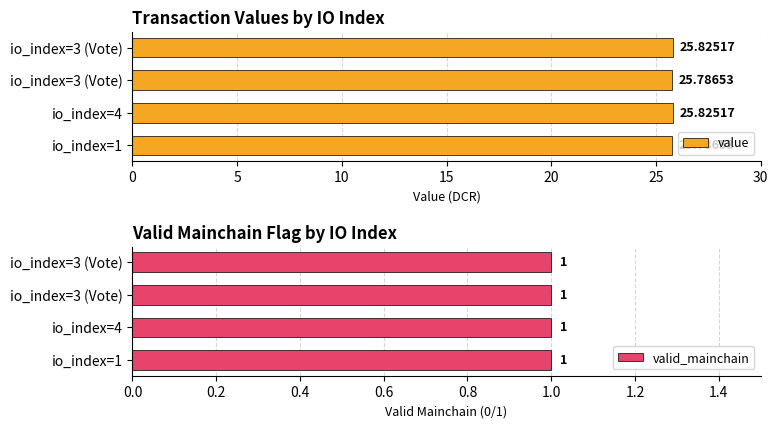

Does the chart contain any negative values?

No